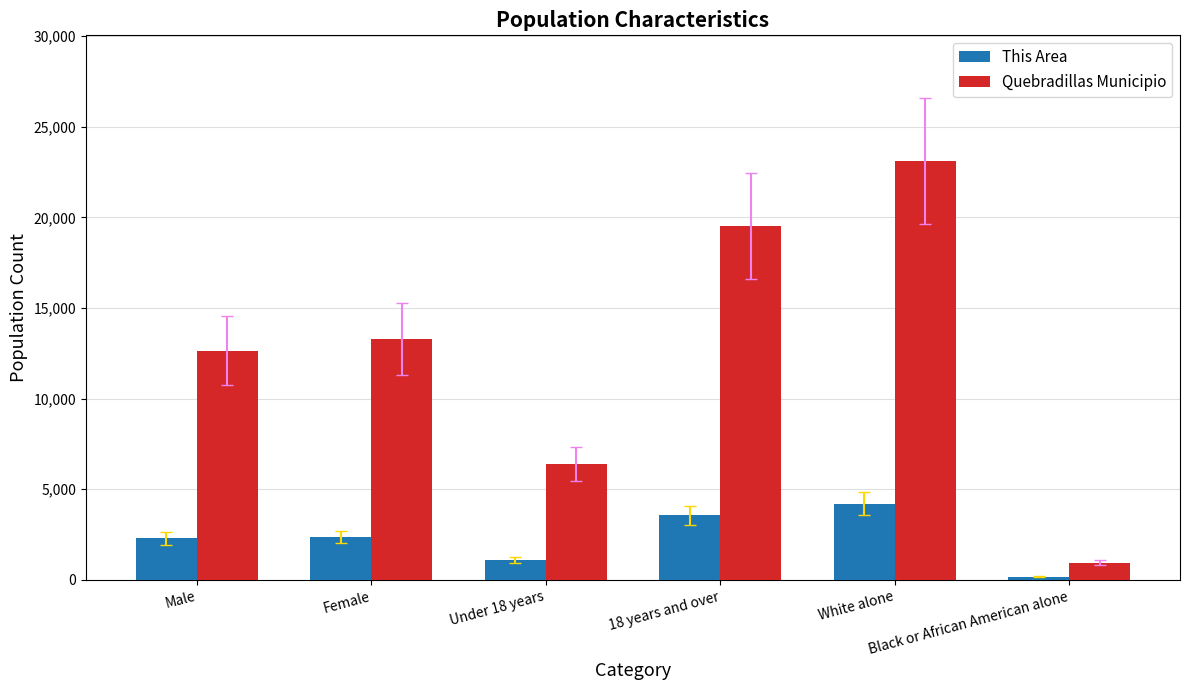

What is the label of the 3rd bar from the right?

18 years and over